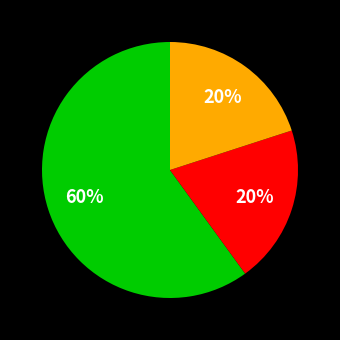

To the nearest percent, what is the average slice percentage?

33%